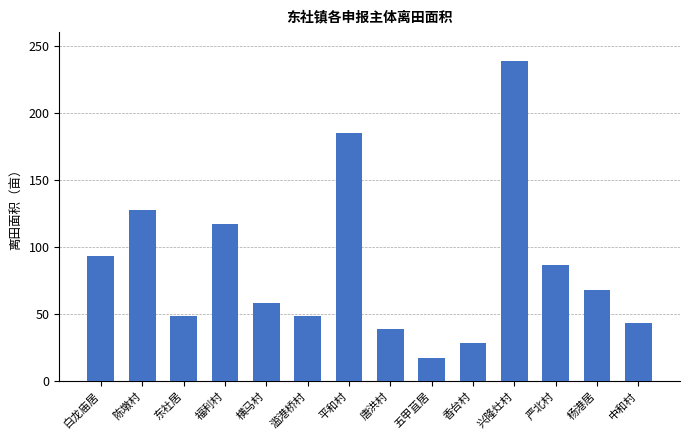

What is the difference between the maximum and minimum values?

221.5